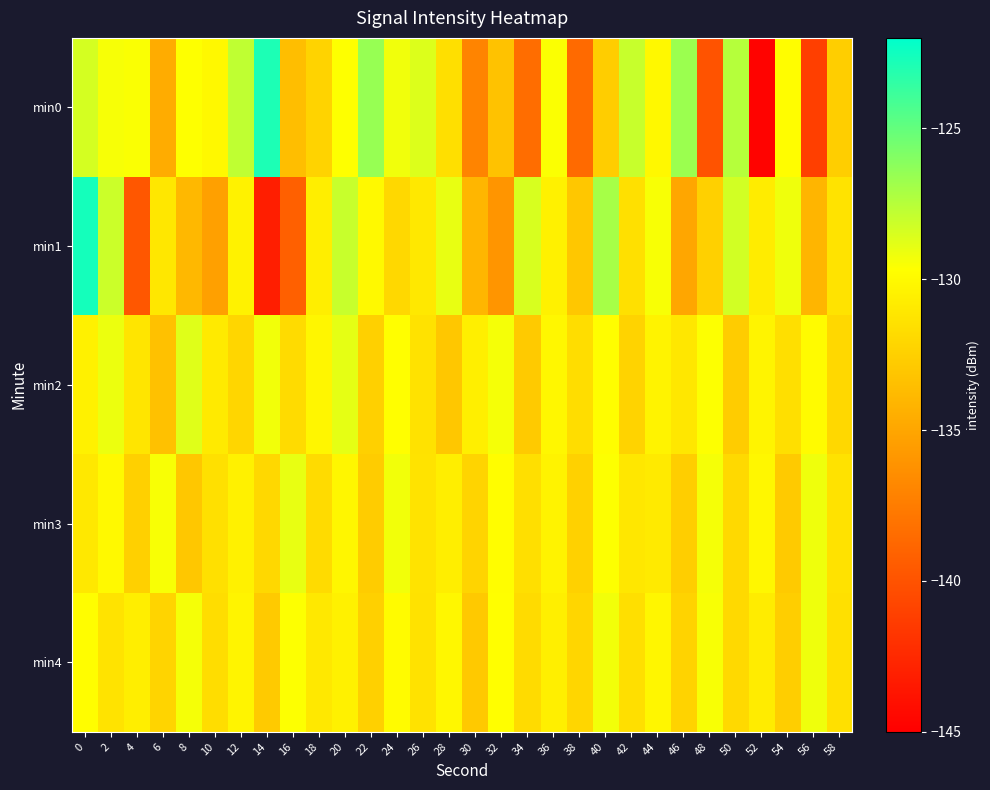

Reading right to left, extract all data points from this chart.

min0: 58=-132.6	56=-141.2	54=-129.7	52=-144.8	50=-127.4	48=-140.0	46=-126.7	44=-130.1	42=-128.0	40=-132.6	38=-138.6	36=-129.6	34=-138.4	32=-133.3	30=-137.0	28=-131.6	26=-128.6	24=-129.3	22=-126.6	20=-129.7	18=-132.3	16=-133.6	14=-122.9	12=-127.8	10=-130.1	8=-129.6	6=-134.6	4=-129.5	2=-129.4	0=-128.4
min1: 58=-131.3	56=-134.1	54=-129.2	52=-130.8	50=-128.3	48=-132.5	46=-135.0	44=-129.5	42=-131.5	40=-127.0	38=-133.0	36=-130.5	34=-128.5	32=-136.0	30=-134.0	28=-129.0	26=-131.0	24=-132.0	22=-130.0	20=-128.0	18=-130.6	16=-139.2	14=-143.2	12=-130.4	10=-135.3	8=-133.9	6=-131.1	4=-139.7	2=-128.1	0=-122.7
min2: 58=-132.0	56=-129.9	54=-131.6	52=-130.3	50=-132.7	48=-129.6	46=-131.1	44=-130.4	42=-132.3	40=-129.8	38=-131.7	36=-130.1	34=-132.8	32=-129.4	30=-130.6	28=-133.0	26=-131.4	24=-129.7	22=-132.5	20=-128.9	18=-130.2	16=-131.8	14=-129.3	12=-132.1	10=-130.9	8=-128.7	6=-133.4	4=-131.2	2=-129.1	0=-130.5
min3: 58=-131.4	56=-129.2	54=-132.8	52=-130.1	50=-131.9	48=-129.4	46=-132.6	44=-130.9	42=-131.1	40=-129.6	38=-132.4	36=-130.4	34=-131.6	32=-129.8	30=-132.2	28=-130.7	26=-131.3	24=-129.3	22=-132.7	20=-130.2	18=-131.8	16=-129.0	14=-132.0	12=-130.5	10=-131.5	8=-133.0	6=-129.5	4=-132.5	2=-130.0	0=-131.0
min4: 58=-131.5	56=-129.2	54=-132.6	52=-130.8	50=-131.9	48=-129.5	46=-132.3	44=-130.2	42=-131.6	40=-129.3	38=-132.1	36=-130.6	34=-131.8	32=-129.7	30=-132.9	28=-130.1	26=-131.4	24=-129.9	22=-132.5	20=-130.5	18=-131.0	16=-129.6	14=-132.8	12=-130.3	10=-131.7	8=-129.4	6=-132.2	4=-130.7	2=-131.3	0=-129.8